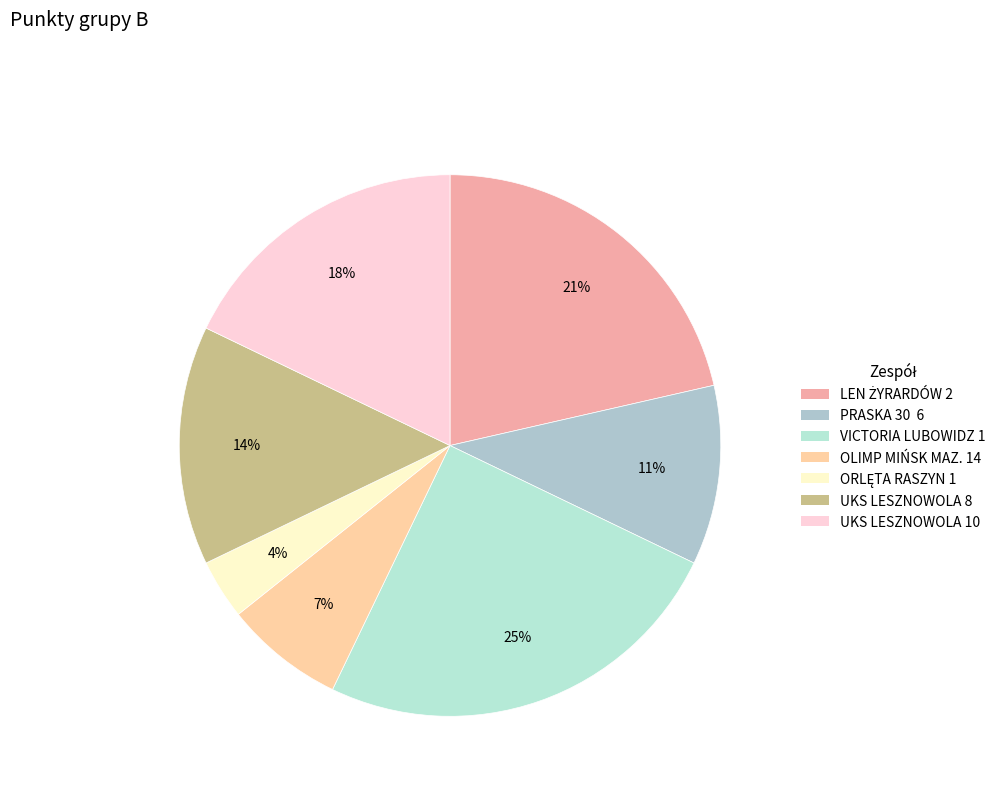

Count the number of slices in the pie.

7